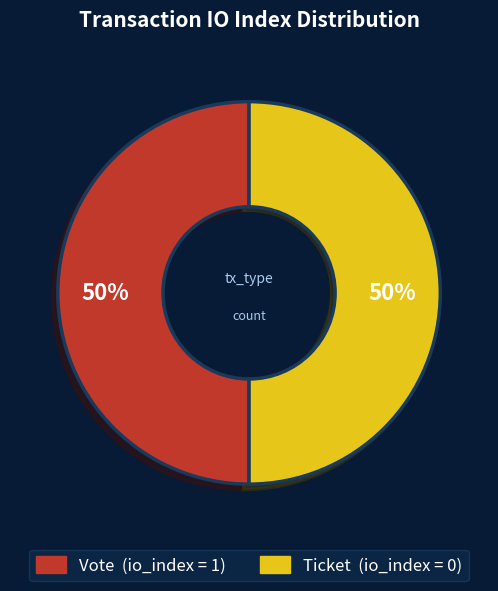

To the nearest percent, what is the average slice percentage?

50%